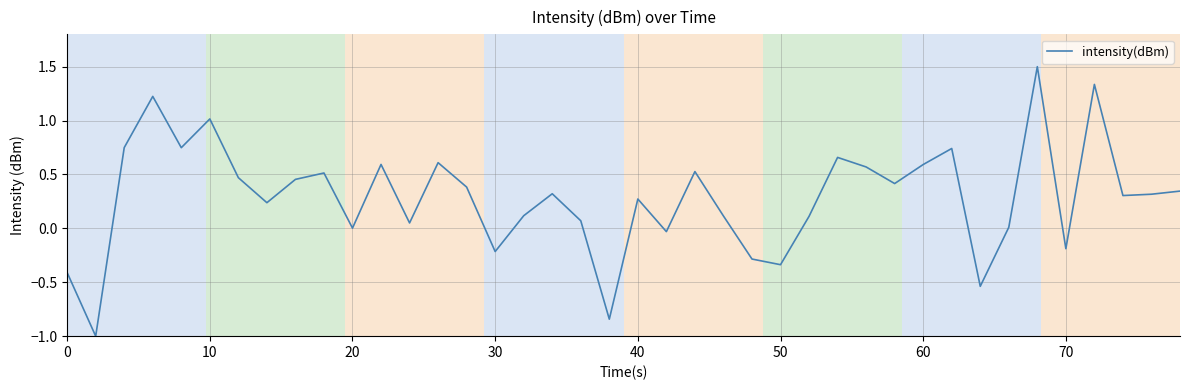

What is the maximum value shown in the chart?

1.5